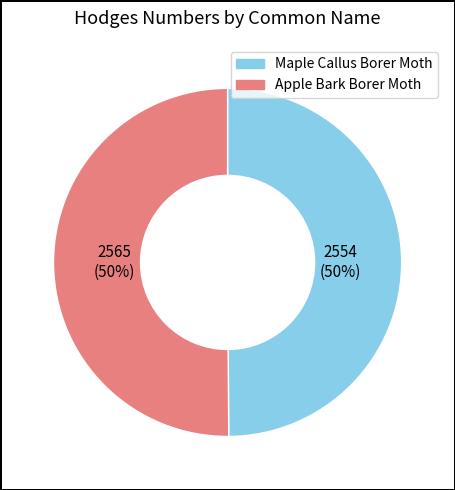

Is it true that Apple Bark Borer Moth is 50% of the pie?

True